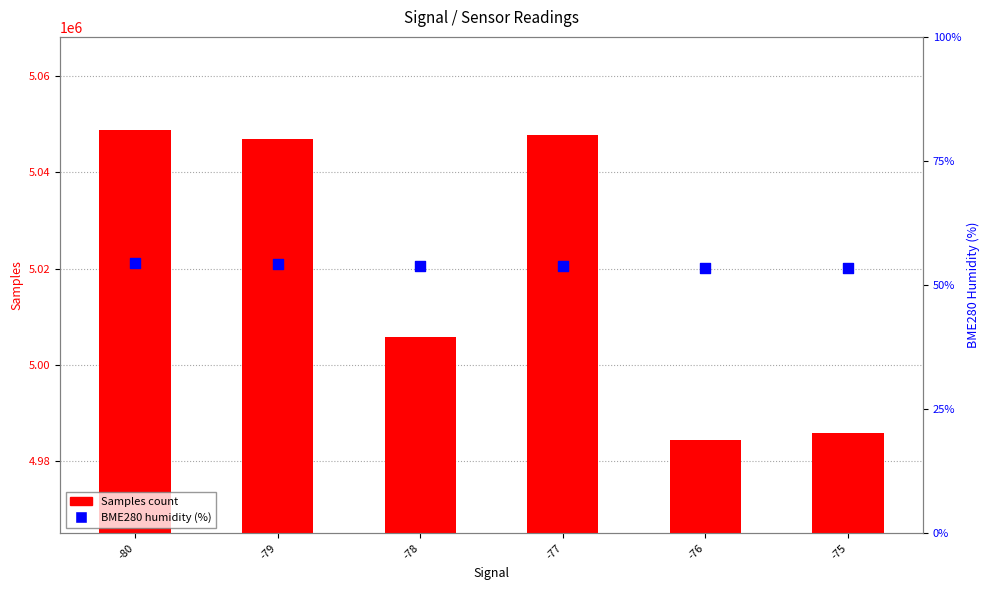

What is the total value across all series at -75?

4985979.4